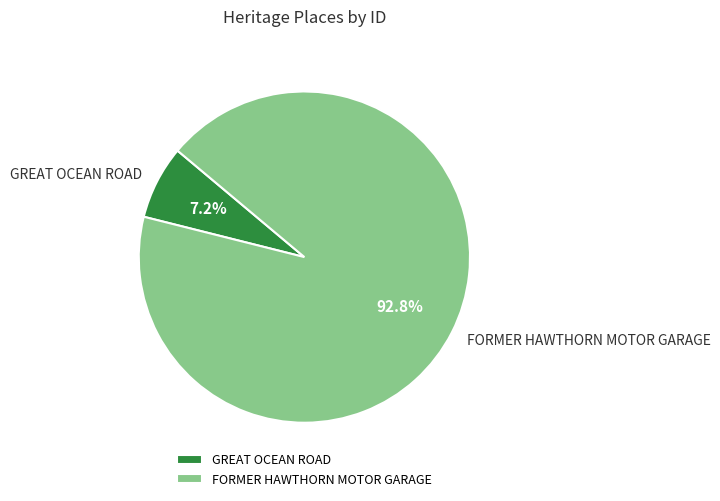

Between GREAT OCEAN ROAD and FORMER HAWTHORN MOTOR GARAGE, which is larger?

FORMER HAWTHORN MOTOR GARAGE